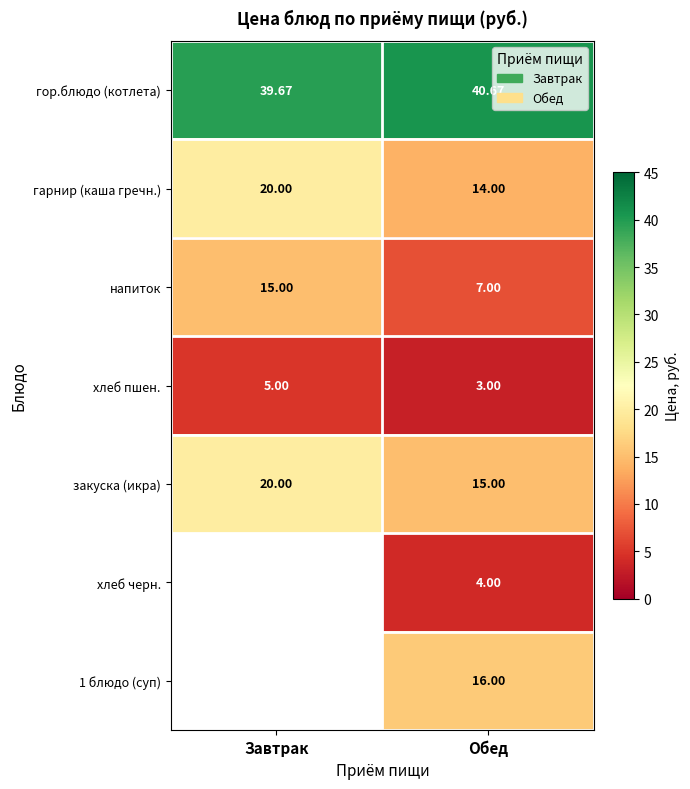

Is the value of гарнир (каша гречн.) at Завтрак greater than the value of напиток at Обед?

Yes